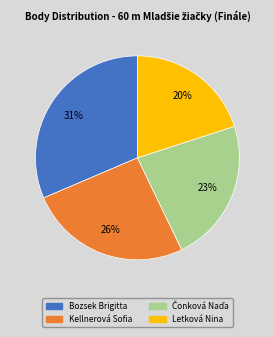

What is the smallest slice in the pie chart?

Letková Nina